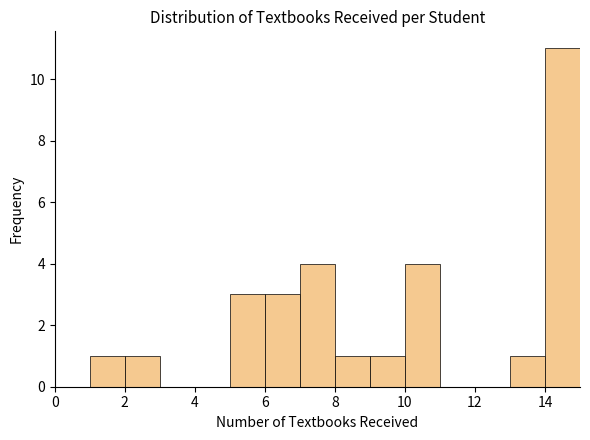

Over which range of the x-axis is the bar tallest?

14 to 15